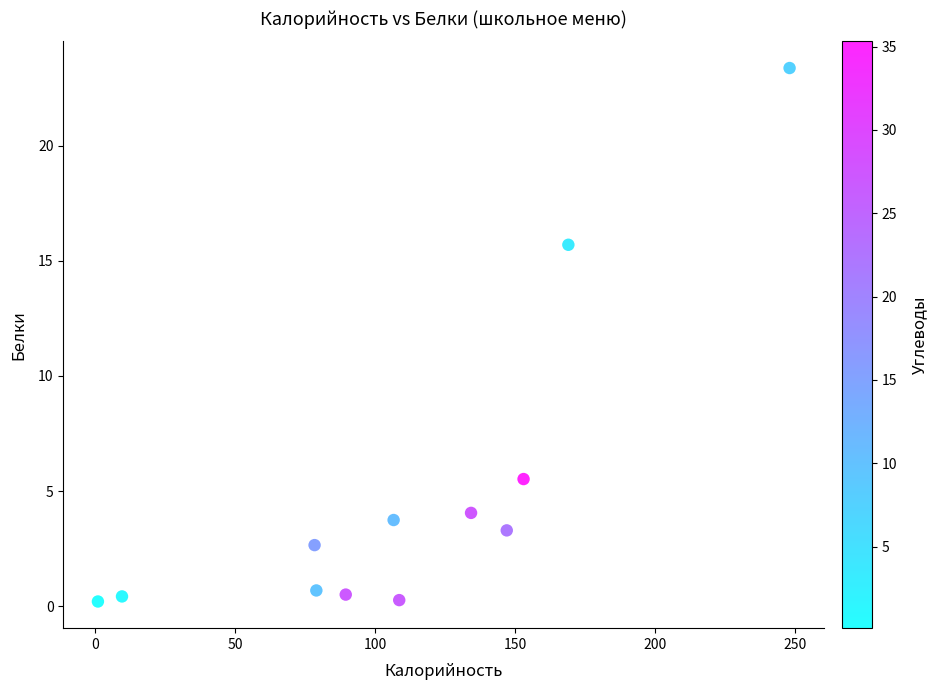

What Y value in the scatter plot is closest to 11?

15.7